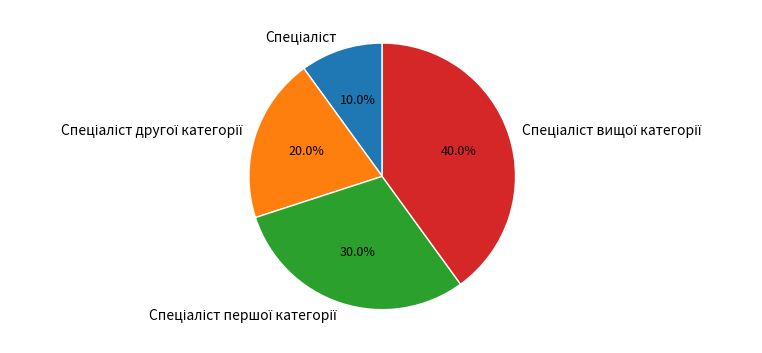

Is there any slice that represents more than half of the pie?

No